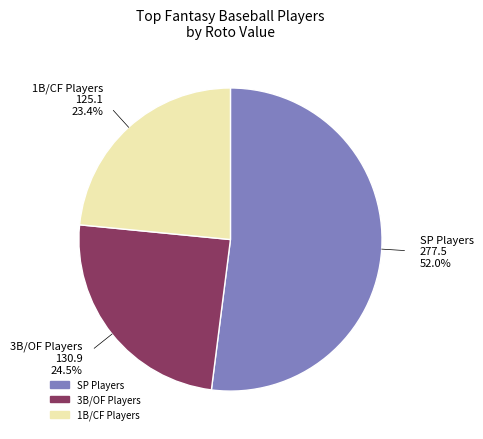

Does any single category account for the majority?

Yes